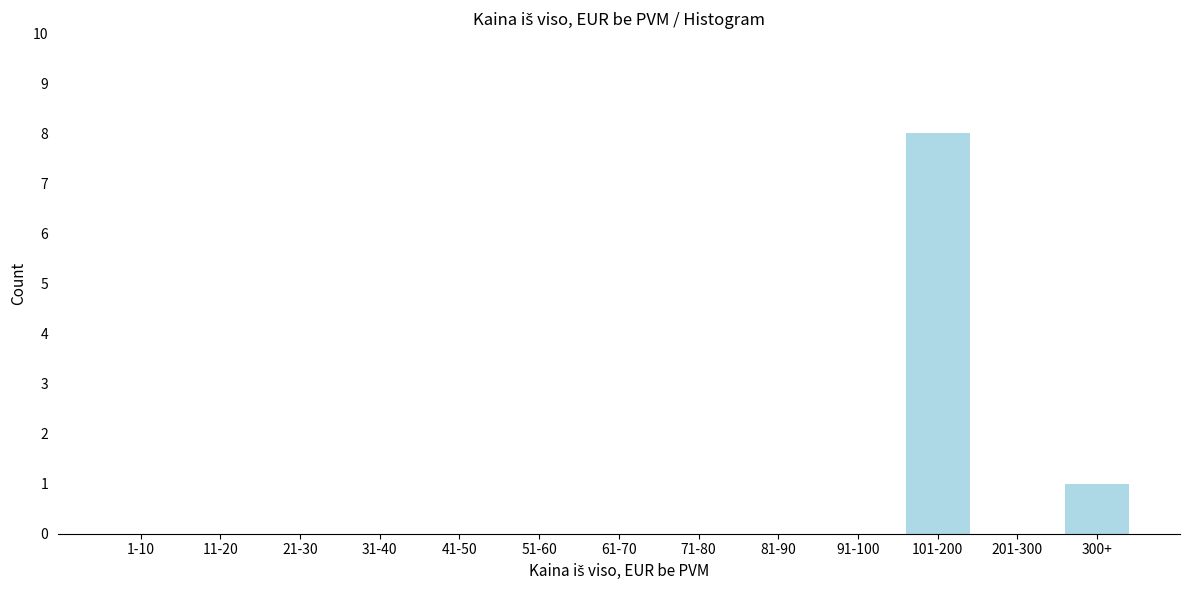

Reading left to right, list all the values displayed in this chart.

1-10=0	11-20=0	21-30=0	31-40=0	41-50=0	51-60=0	61-70=0	71-80=0	81-90=0	91-100=0	101-200=8	201-300=0	300+=1